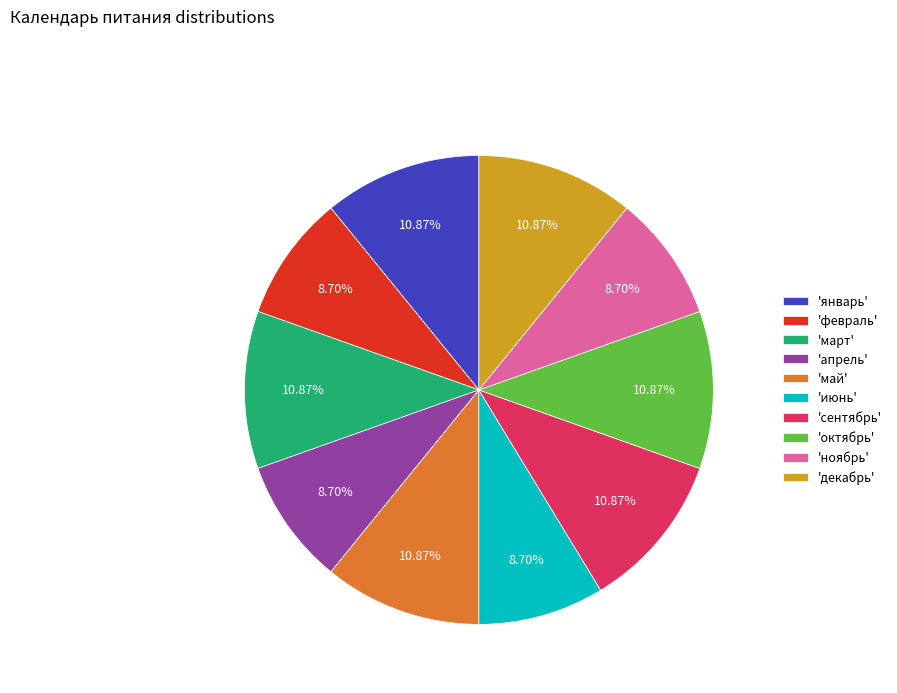

What is the ratio of the value at 'апрель' to the value at 'сентябрь'?

0.8